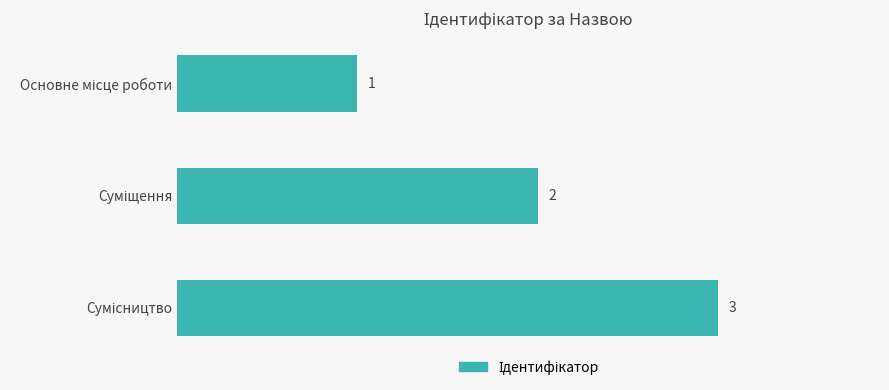

What is the greatest value displayed?

3